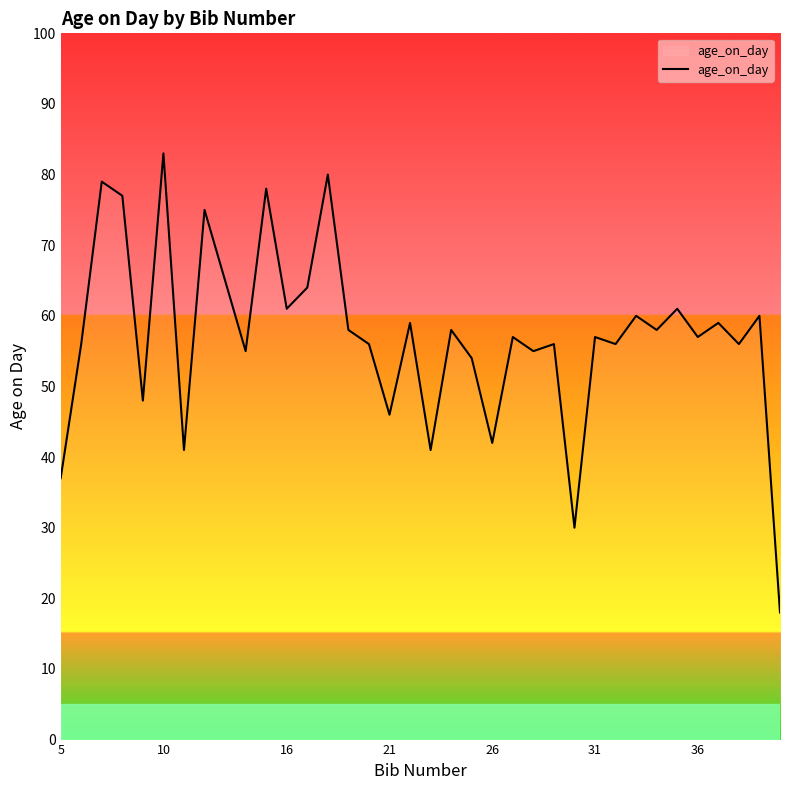

What is the difference between the maximum and minimum values?

65